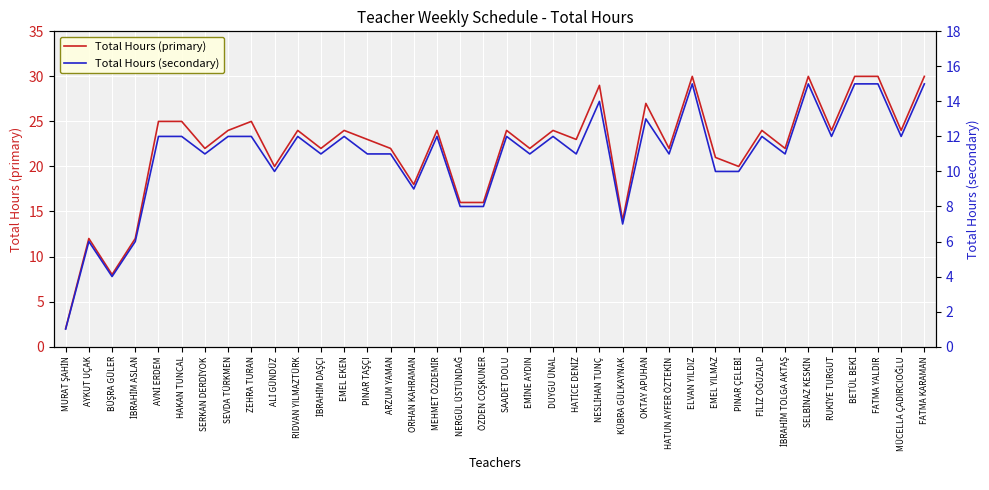

Which has a higher value, FİLİZ OĞUZALP or EMEL YILMAZ?

FİLİZ OĞUZALP